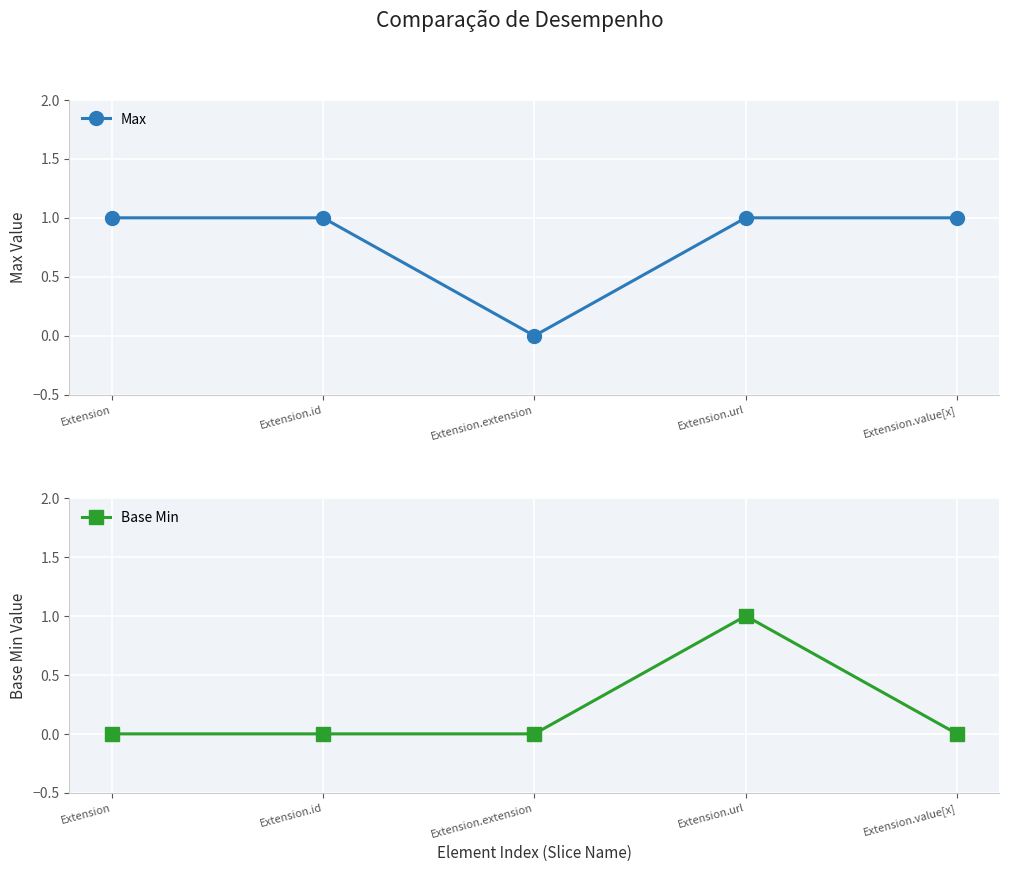

What position from the left is Extension.id?

2